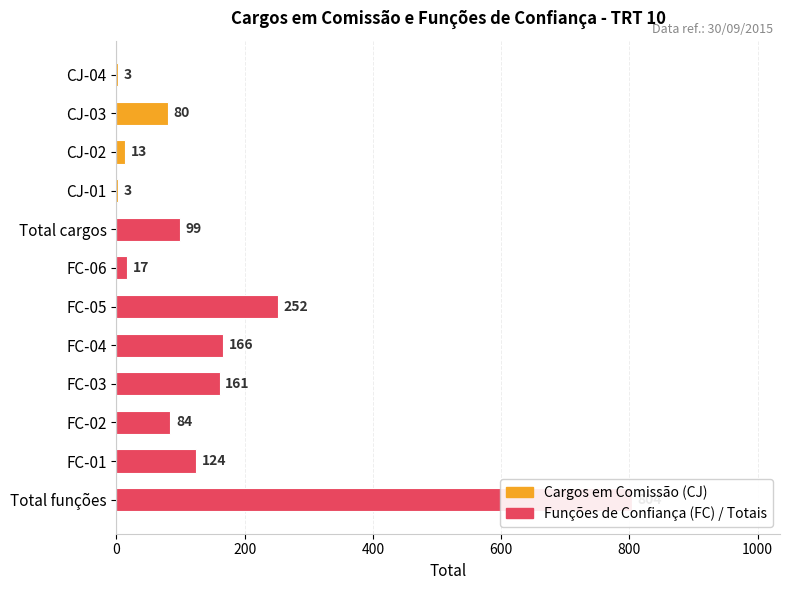

The value at FC-01 is 191. True or false?

False